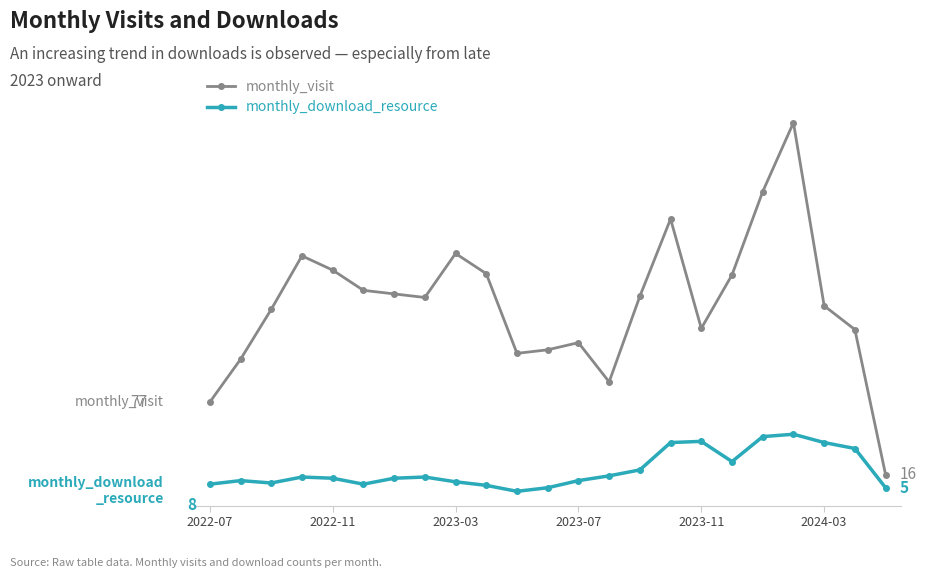

List the series in order of their peak value, lowest first.

monthly_download_resource, monthly_visit